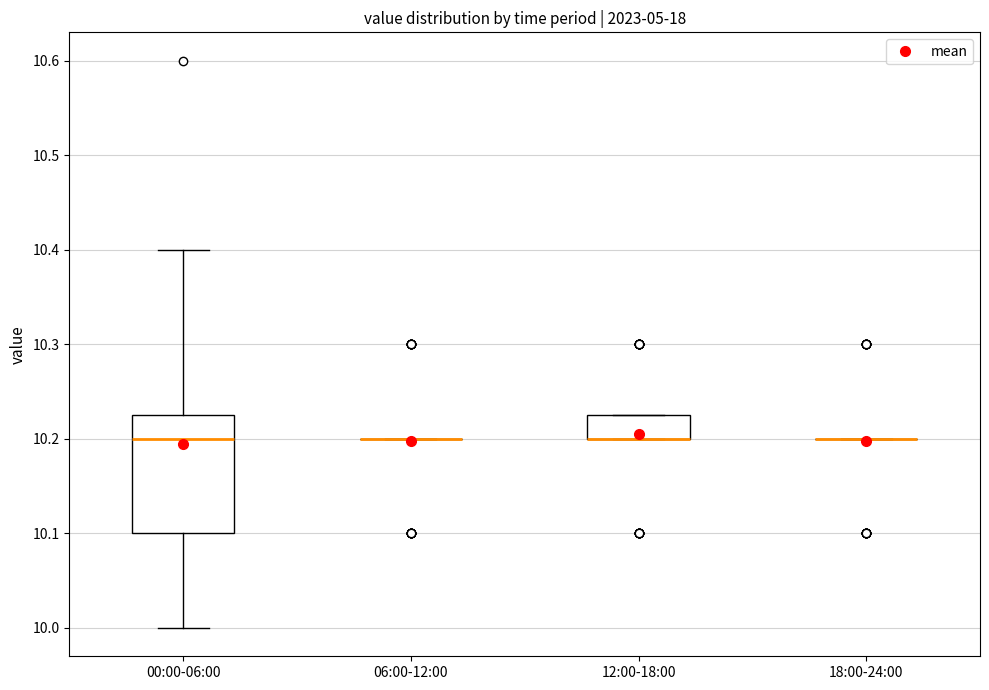

Reading left to right, read every box against the y-axis: the position of its median line, the range the box covers, and the ends of its whiskers. The values are not printed on the chart, so give them approximately, as read against the axis.

00:00-06:00: median 10.20, box 10.10 to 10.23, whiskers 10.00 to 10.40
06:00-12:00: box collapsed to a line at 10.20, whiskers 10.20 to 10.20
12:00-18:00: median 10.20 (drawn on the box's lower edge), box 10.20 to 10.23, whiskers 10.20 to 10.23
18:00-24:00: box collapsed to a line at 10.20, whiskers 10.20 to 10.20